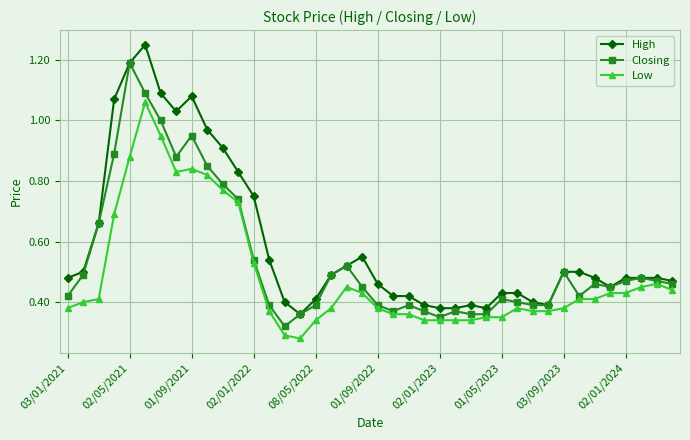

Which series has the largest total across all categories?

High